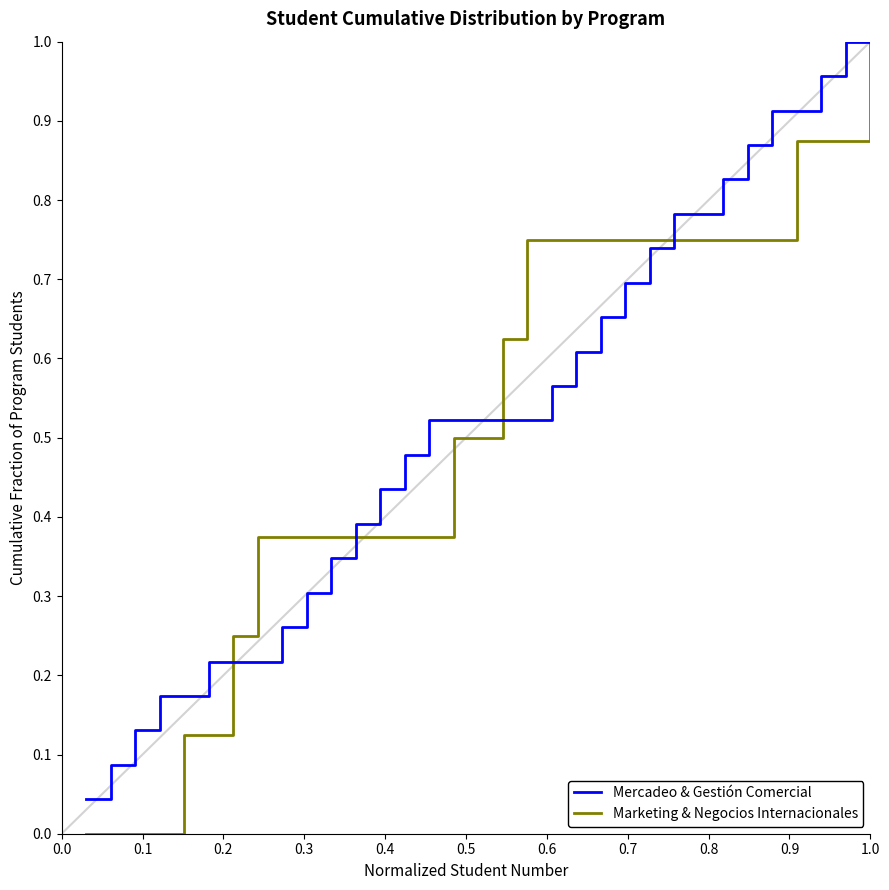

Which series has the largest range (max minus min)?

Marketing & Negocios Internacionales